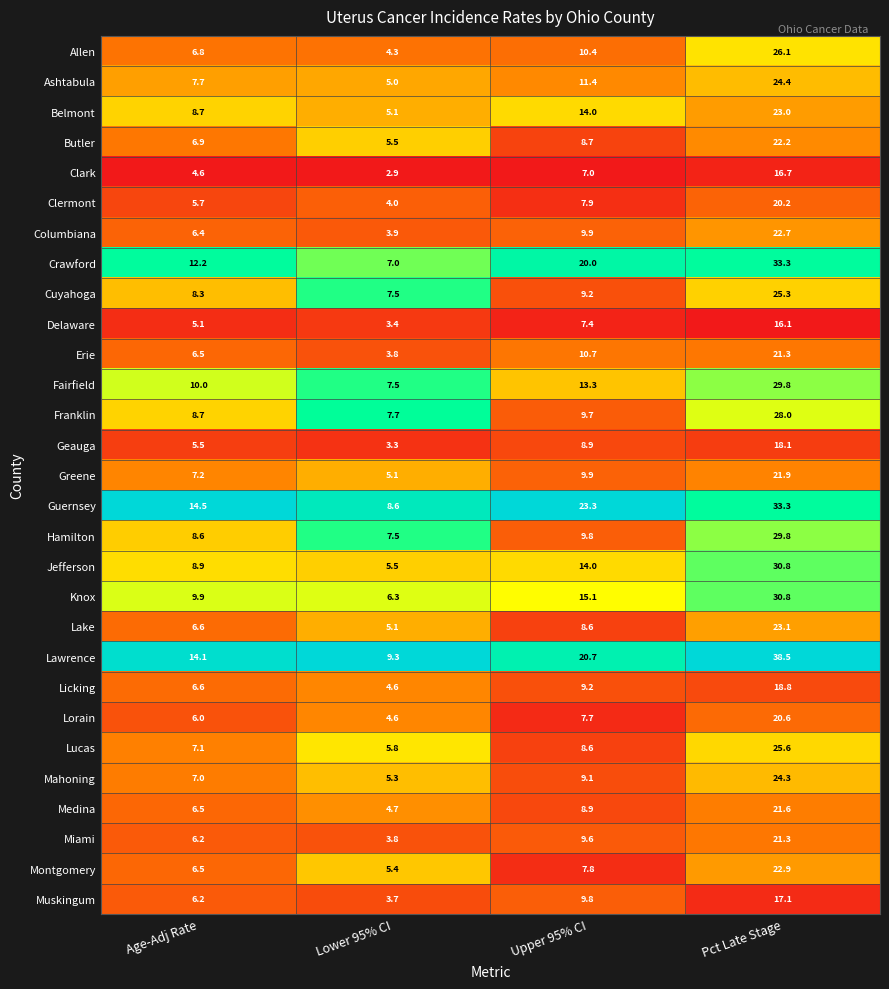

List the labels in order of Delaware value, smallest first.

Lower 95% CI, Age-Adj Rate, Upper 95% CI, Pct Late Stage